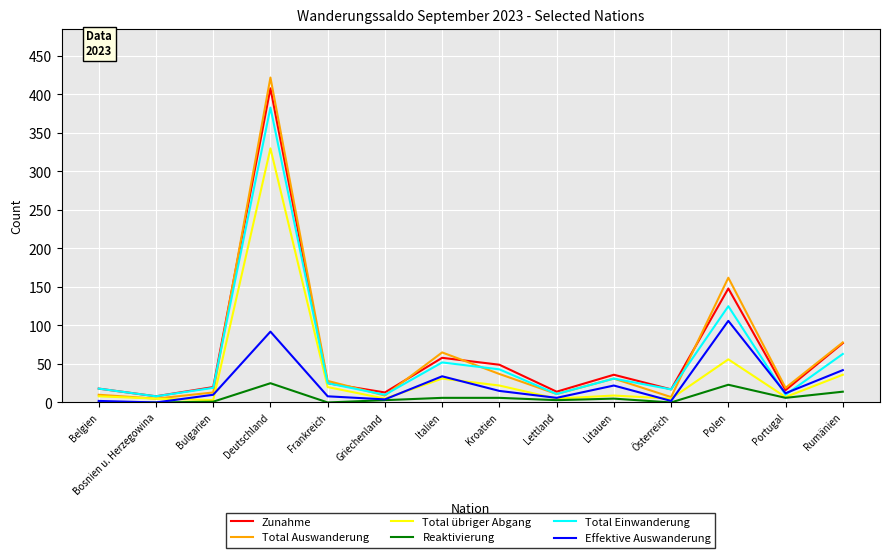

At which category does the chart reach its peak across all series?

Deutschland